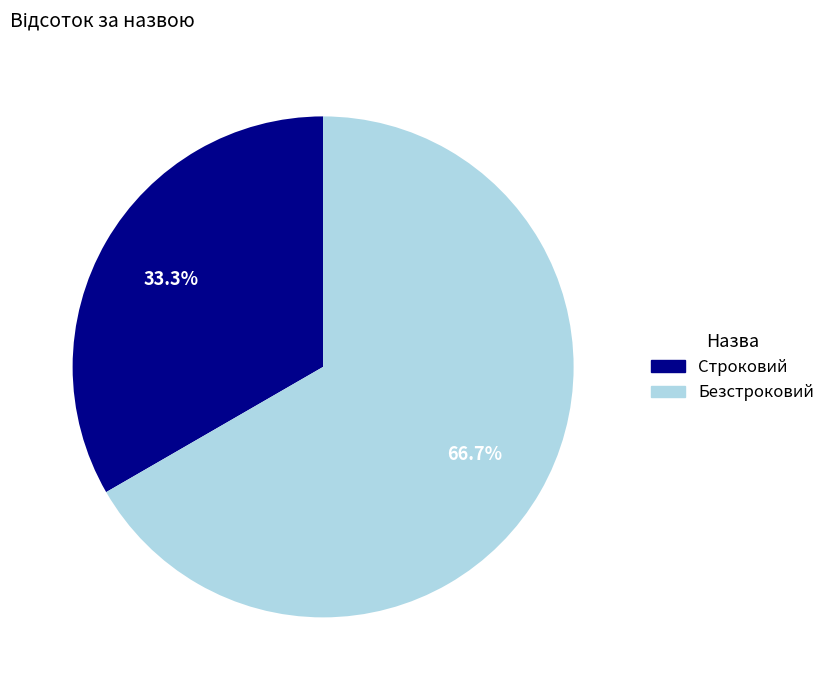

To the nearest percent, what is the combined percentage of Безстроковий and Строковий?

100%